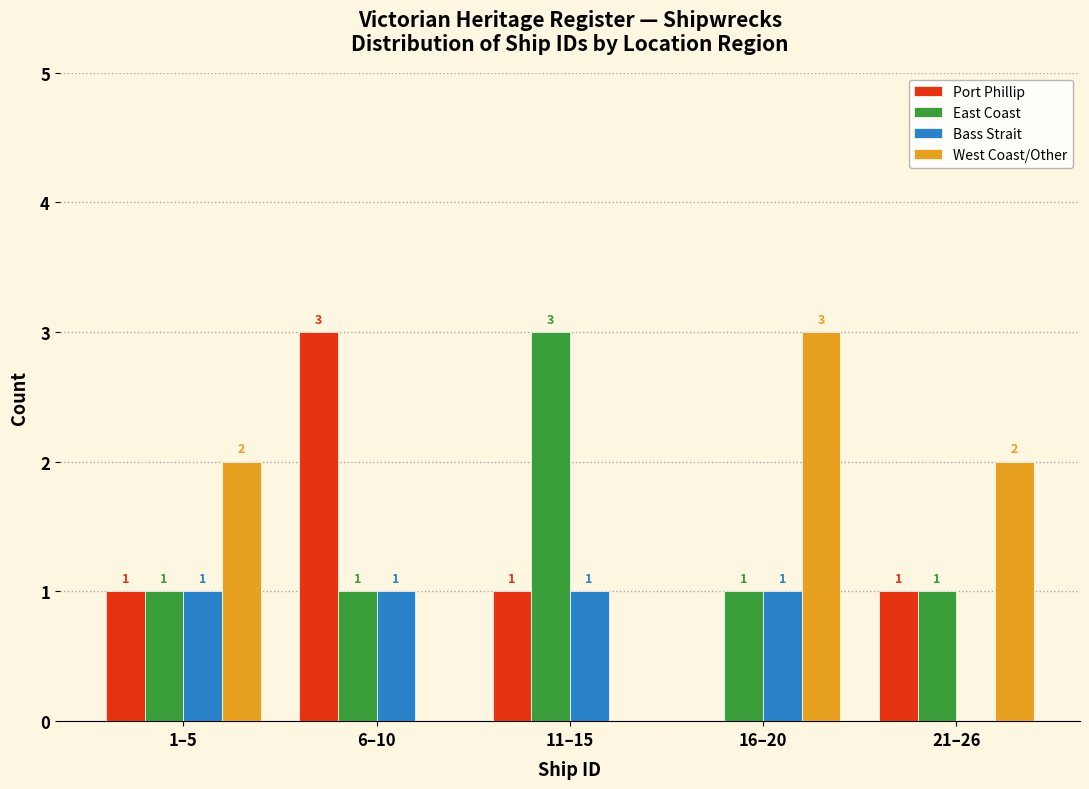

Reading left to right, transcribe all the data shown in this chart.

Port Phillip: 1–5=1	6–10=3	11–15=1	16–20=0	21–26=1
East Coast: 1–5=1	6–10=1	11–15=3	16–20=1	21–26=1
Bass Strait: 1–5=1	6–10=1	11–15=1	16–20=1	21–26=0
West Coast/Other: 1–5=2	6–10=0	11–15=0	16–20=3	21–26=2